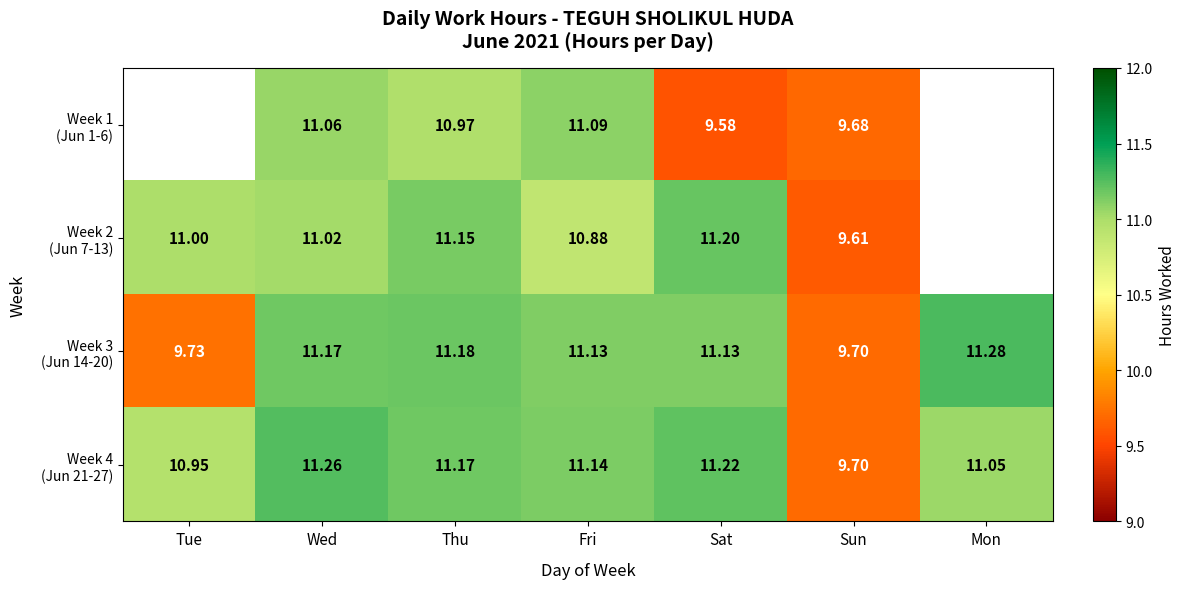

The value of Week 3 (Jun 14-20) at Thu is 6.9. True or false?

False